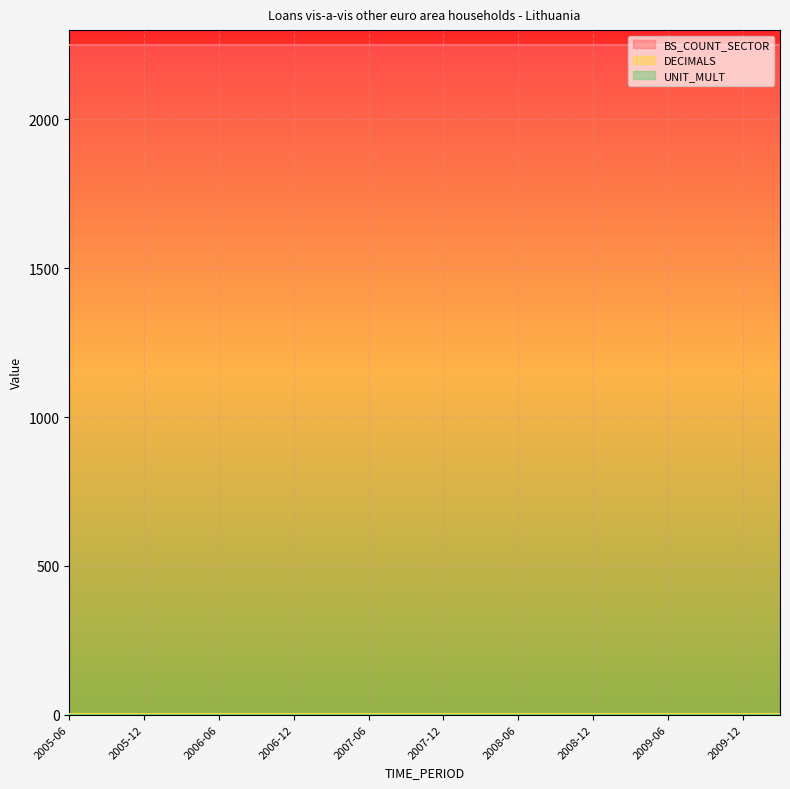

Reading left to right, what are all the values shown in this chart?

BS_COUNT_SECTOR: 2005-06=2250	2005-09=2250	2005-12=2250	2006-03=2250	2006-06=2250	2006-09=2250	2006-12=2250	2007-03=2250	2007-06=2250	2007-09=2250	2007-12=2250	2008-03=2250	2008-06=2250	2008-09=2250	2008-12=2250	2009-03=2250	2009-06=2250	2009-09=2250	2009-12=2250	2010-03=2250
DECIMALS: 2005-06=1	2005-09=1	2005-12=1	2006-03=1	2006-06=1	2006-09=1	2006-12=1	2007-03=1	2007-06=1	2007-09=1	2007-12=1	2008-03=1	2008-06=1	2008-09=1	2008-12=1	2009-03=1	2009-06=1	2009-09=1	2009-12=1	2010-03=1
UNIT_MULT: 2005-06=0	2005-09=0	2005-12=0	2006-03=0	2006-06=0	2006-09=0	2006-12=0	2007-03=0	2007-06=0	2007-09=0	2007-12=0	2008-03=0	2008-06=0	2008-09=0	2008-12=0	2009-03=0	2009-06=0	2009-09=0	2009-12=0	2010-03=0